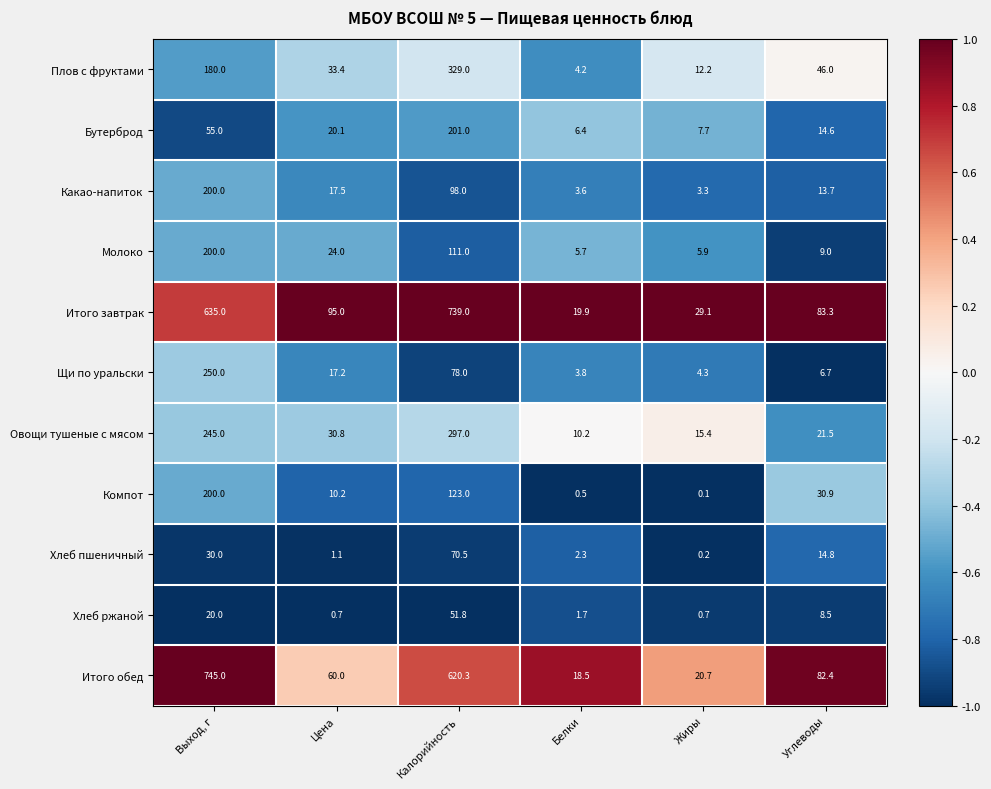

At how many categories does at least one series exceed 0?

6